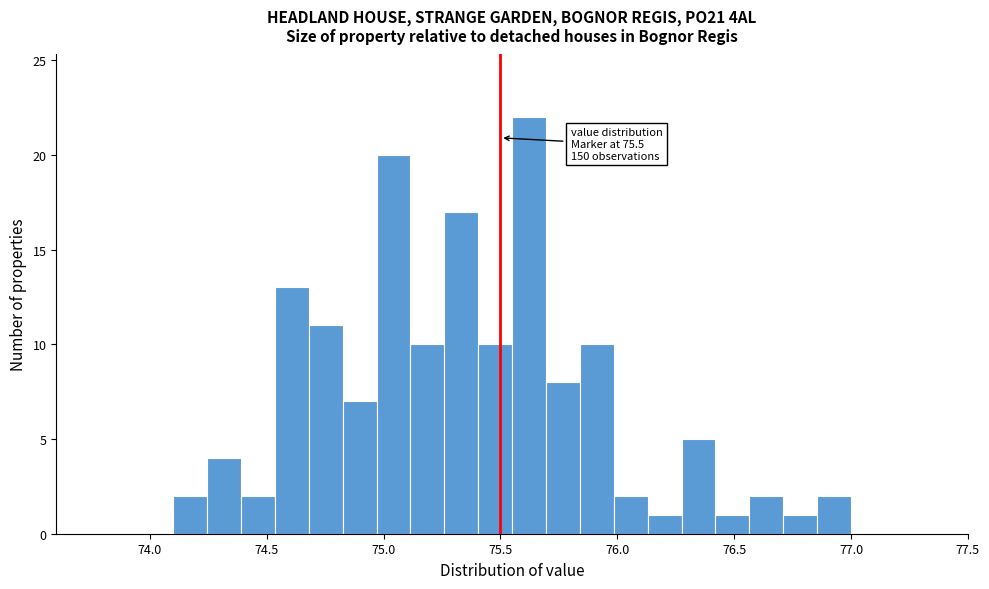

Read against the x-axis, roughly where is the centre of the tallest bar?

75.60